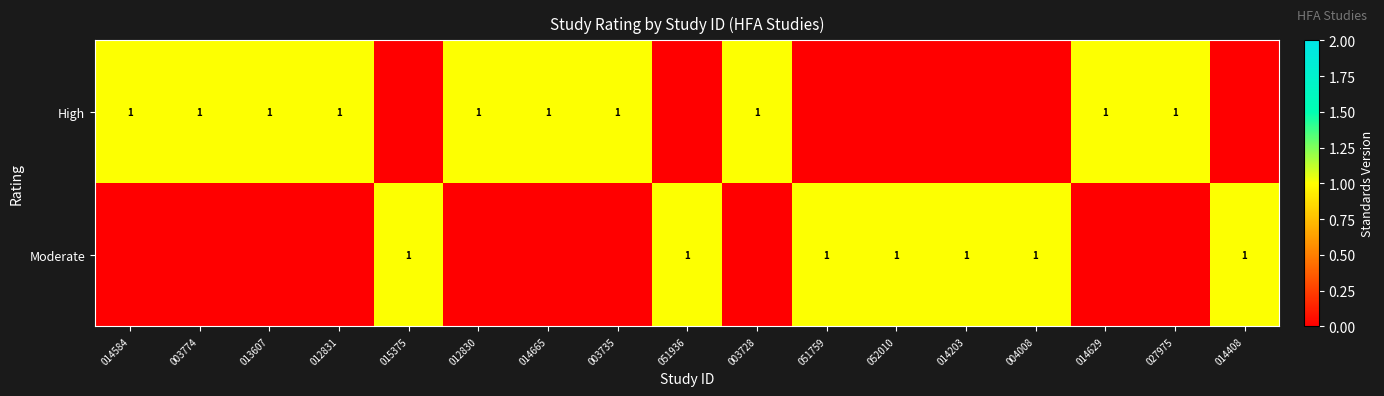

True or false: Moderate has a value of 1 at 014408.

True